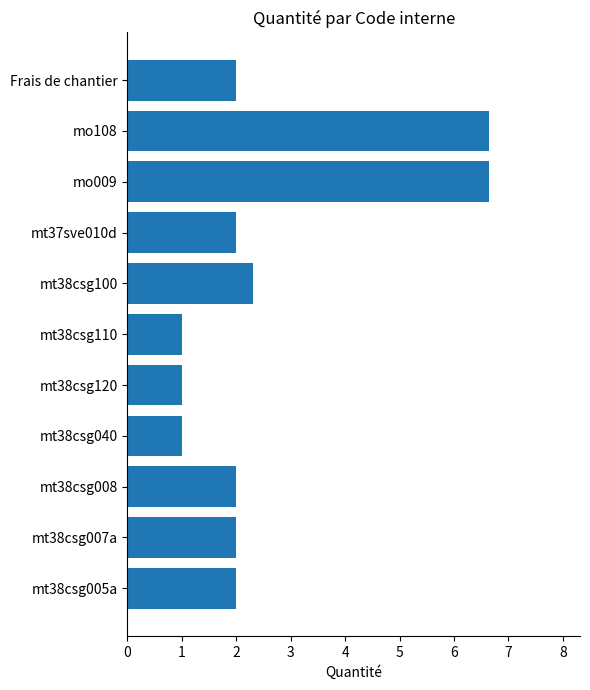

What is the smallest value displayed?

1.0